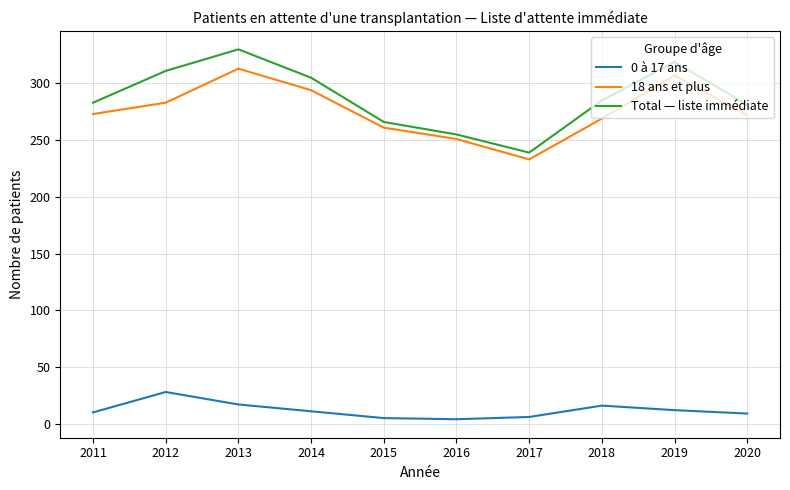

List the series in order of their peak value, lowest first.

0 à 17 ans, 18 ans et plus, Total — liste immédiate